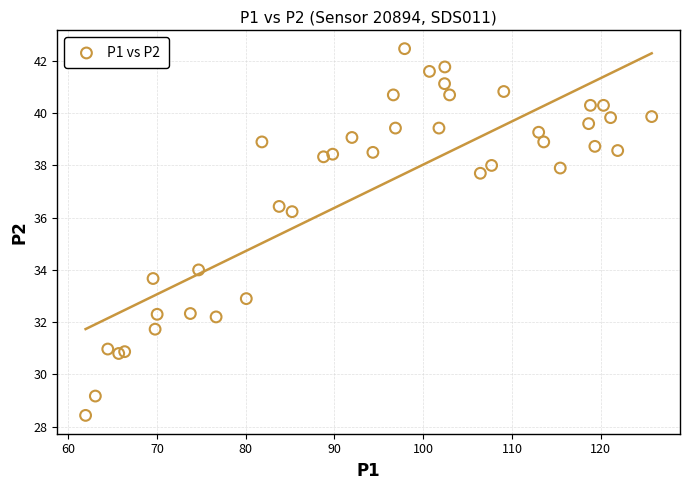

What Y value in the scatter plot is closest to 35?

34.0